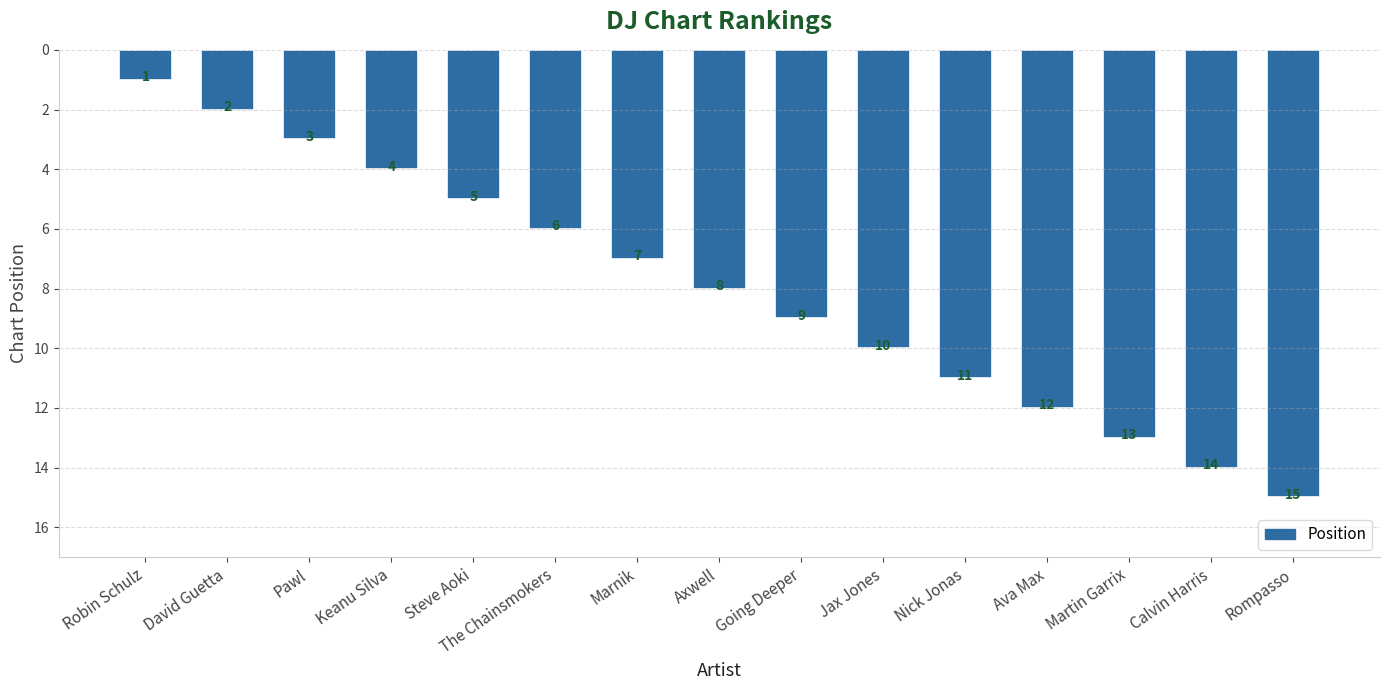

Reading left to right, list all the values displayed in this chart.

1	2	3	4	5	6	7	8	9	10	11	12	13	14	15